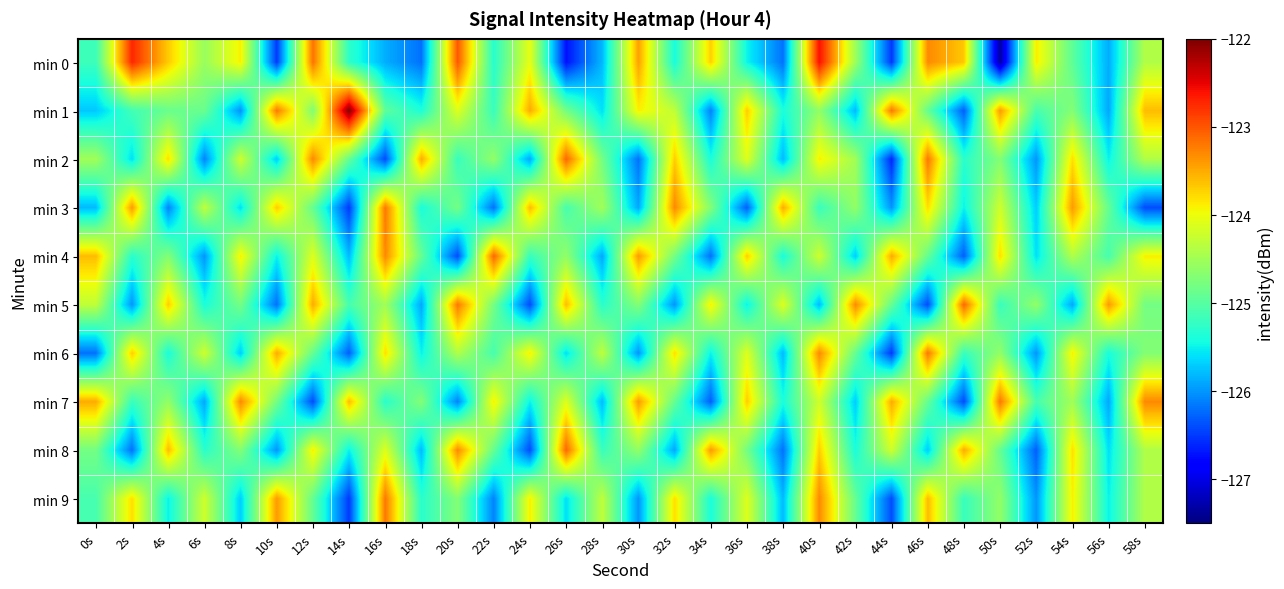

List the series in order of their peak value, lowest first.

min 3, min 6, min 7, min 9, min 2, min 4, min 5, min 8, min 0, min 1